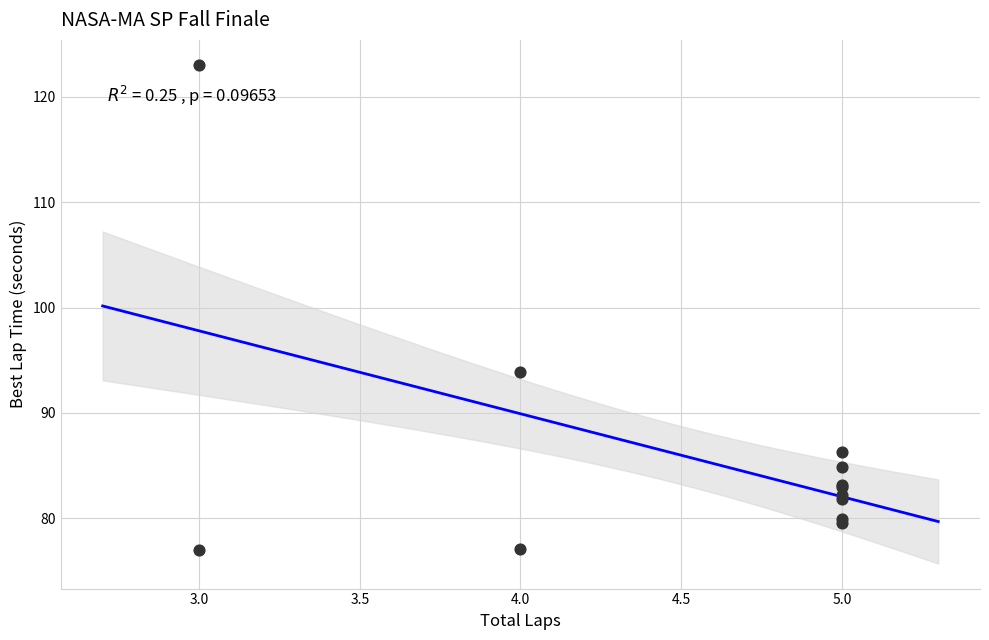

What Y value in the scatter plot is closest to 100?

93.9